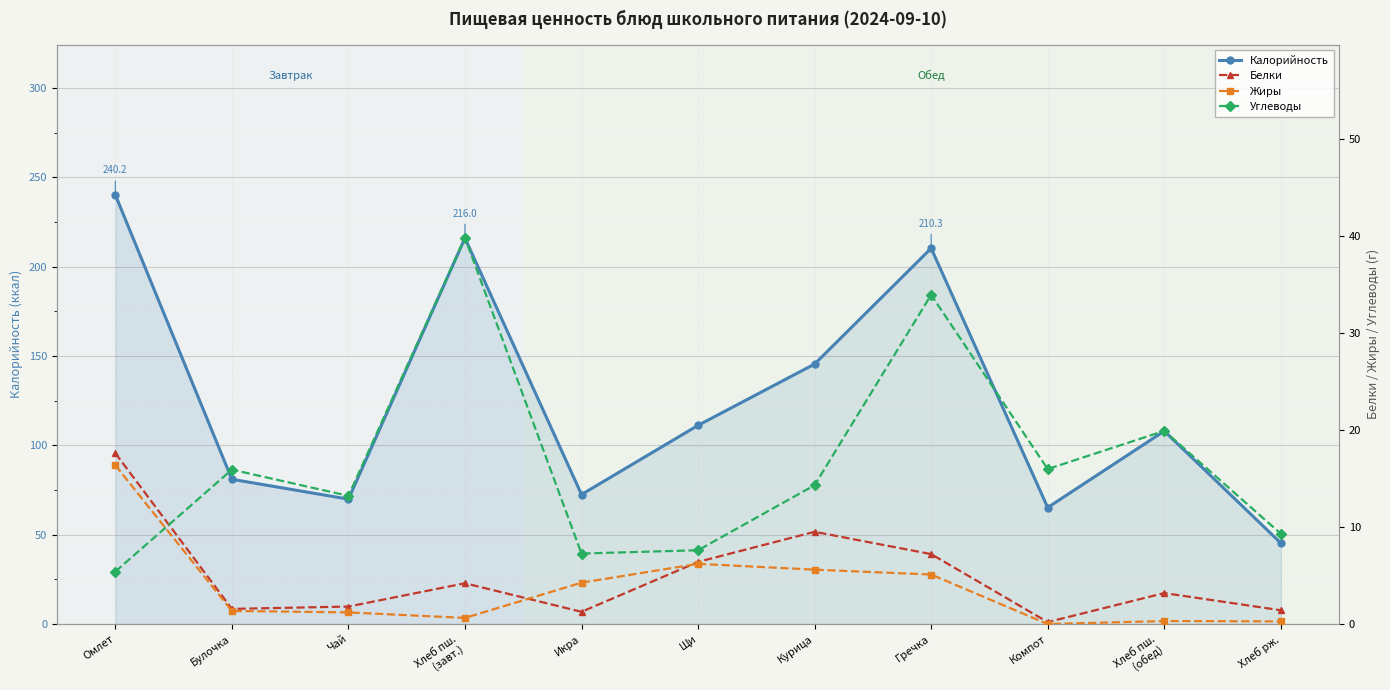

What are all the series names shown in the legend?

Калорийность, Белки, Жиры, Углеводы